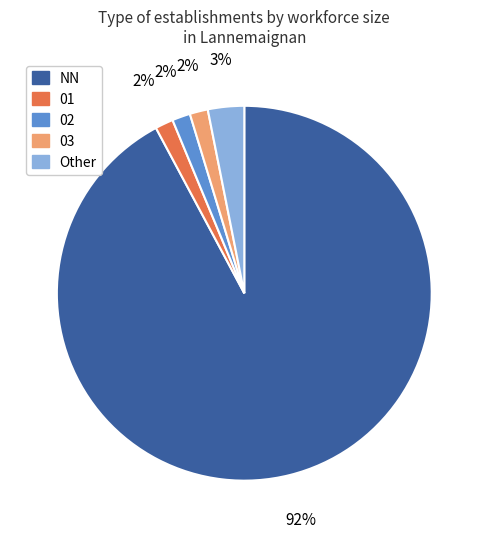

Is the sum of NN and 03 greater than half?

Yes